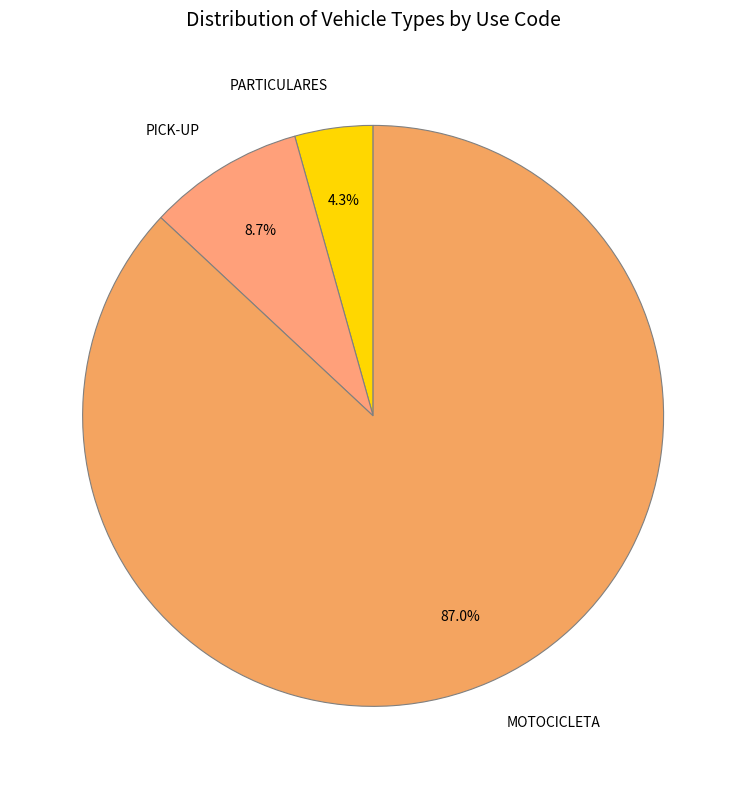

What portion of the pie excludes MOTOCICLETA?

13.0%